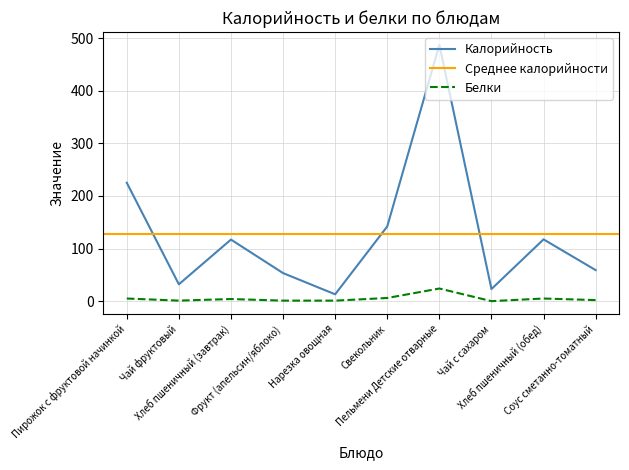

Which series changed the most between Чай с сахаром and Хлеб пшеничный (обед)?

Калорийность